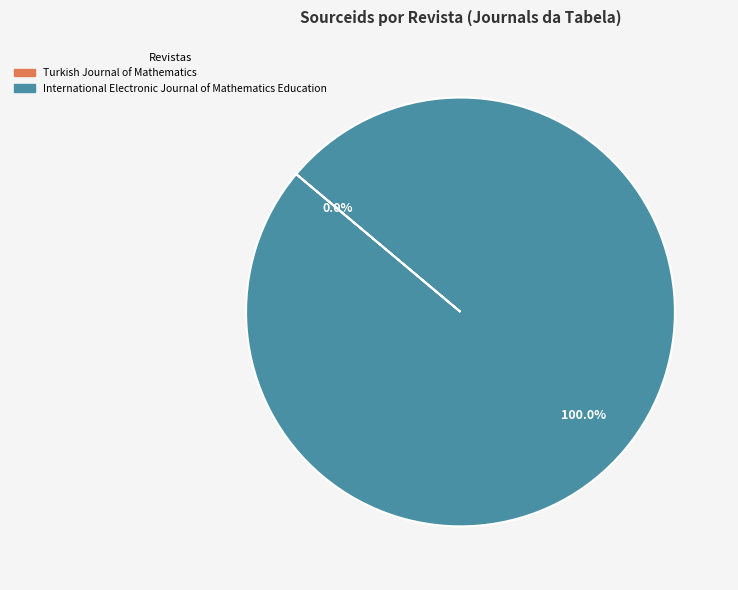

To the nearest percent, what portion does International Electronic Journal of Mathematics Education represent?

100%